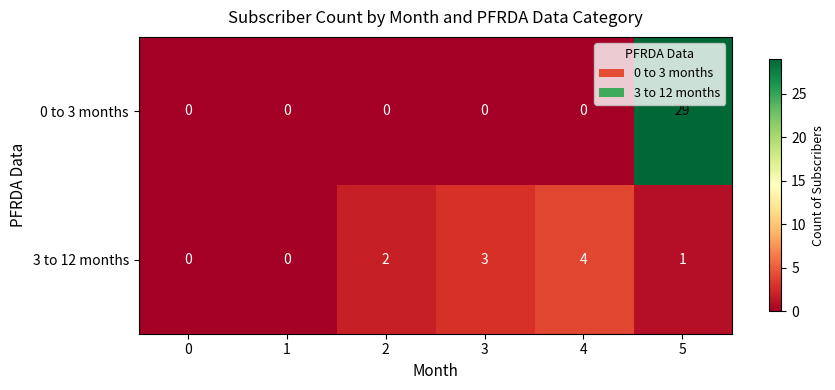

At 5, list the series in order from smallest to largest.

3 to 12 months, 0 to 3 months